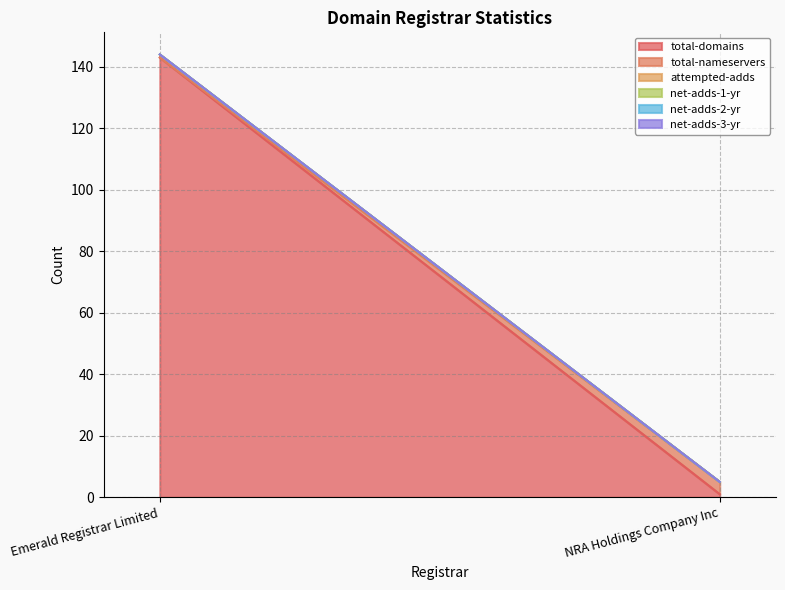

What is the label of the 2nd point from the left?

NRA Holdings Company Inc